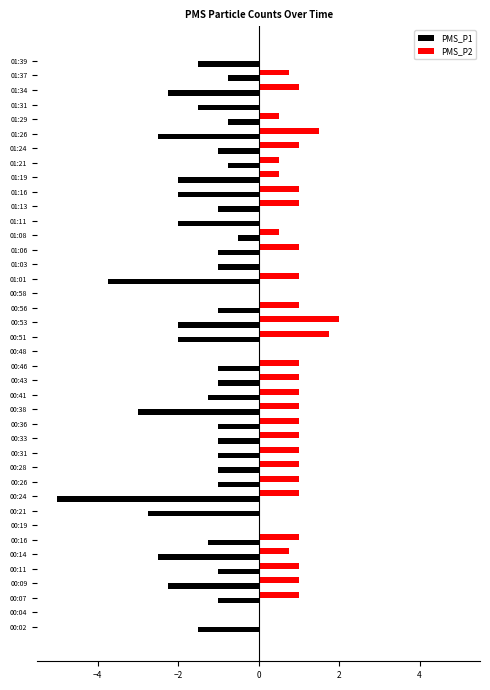

What is the sum of all PMS_P2 values?

29.8